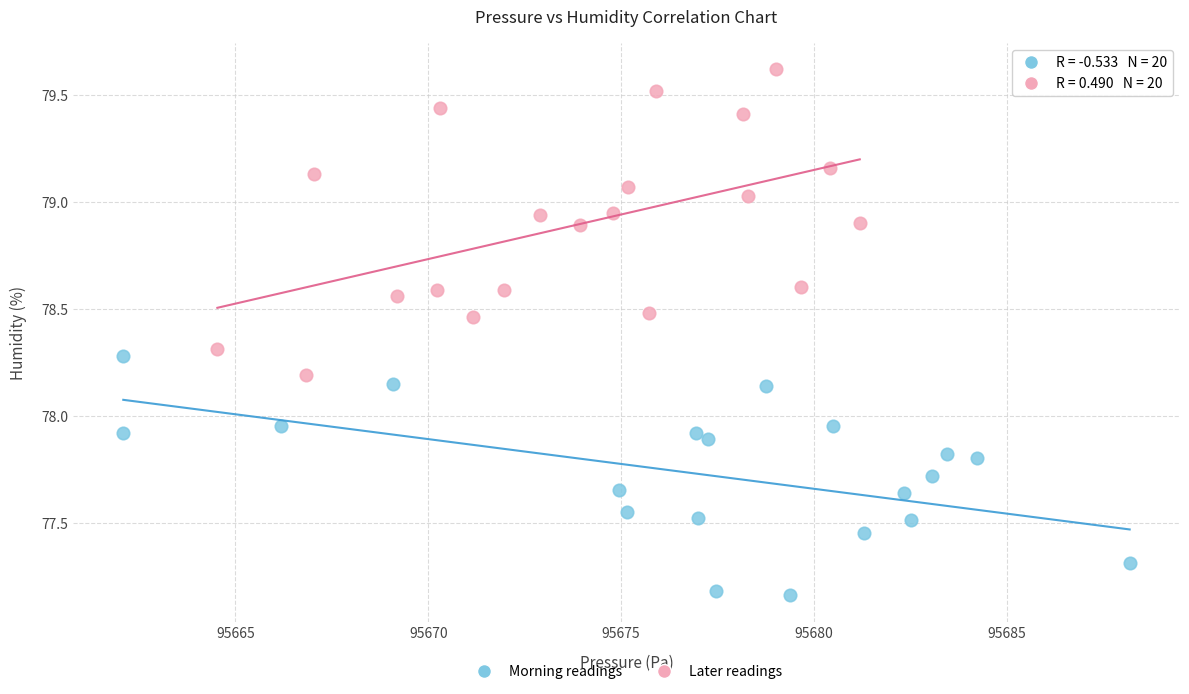

Which series has the widest spread of Y values?

Later readings